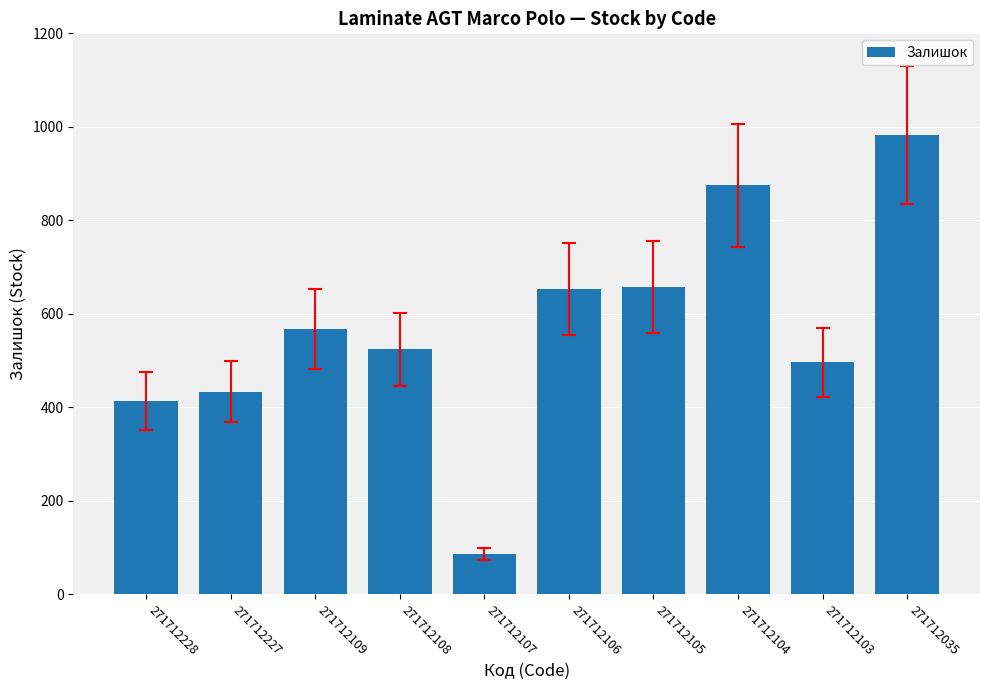

Reading right to left, transcribe all the data shown in this chart.

271712035=983	271712103=496	271712104=875	271712105=658	271712106=653	271712107=85	271712108=524	271712109=567	271712227=433	271712228=414